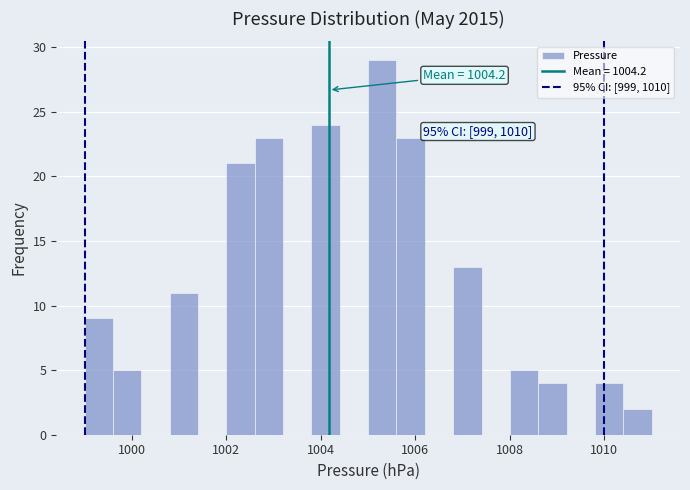

Around what value on the x-axis is the tallest bar? Give the approximate position of its centre, as read against the axis.

1005.4